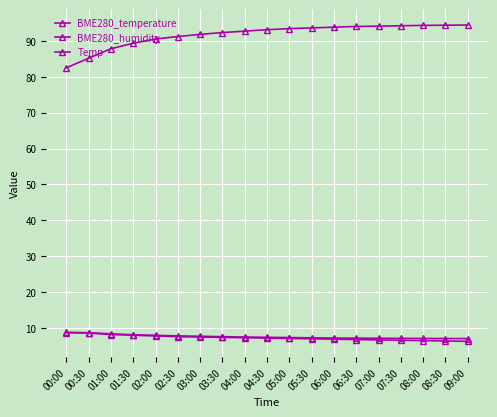

How many categories are shown in the chart?

19